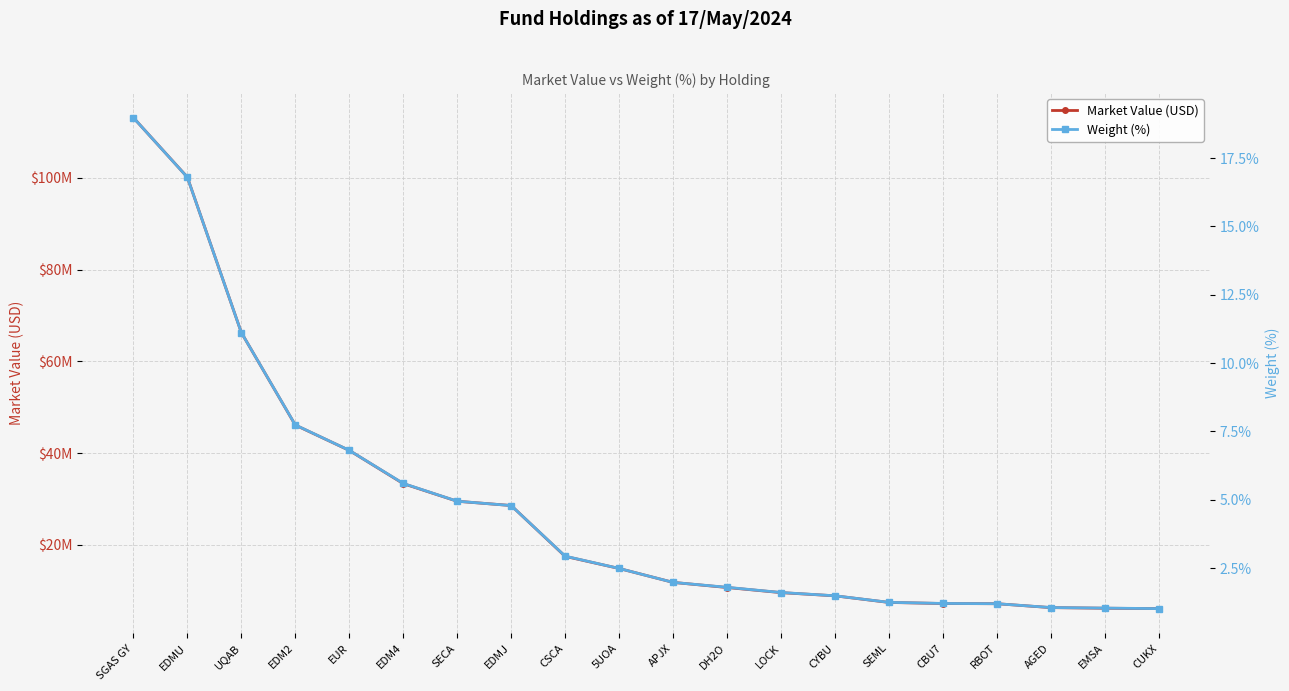

What is the value of the Market Value (USD) point at the 12th from the left?

10707057.0